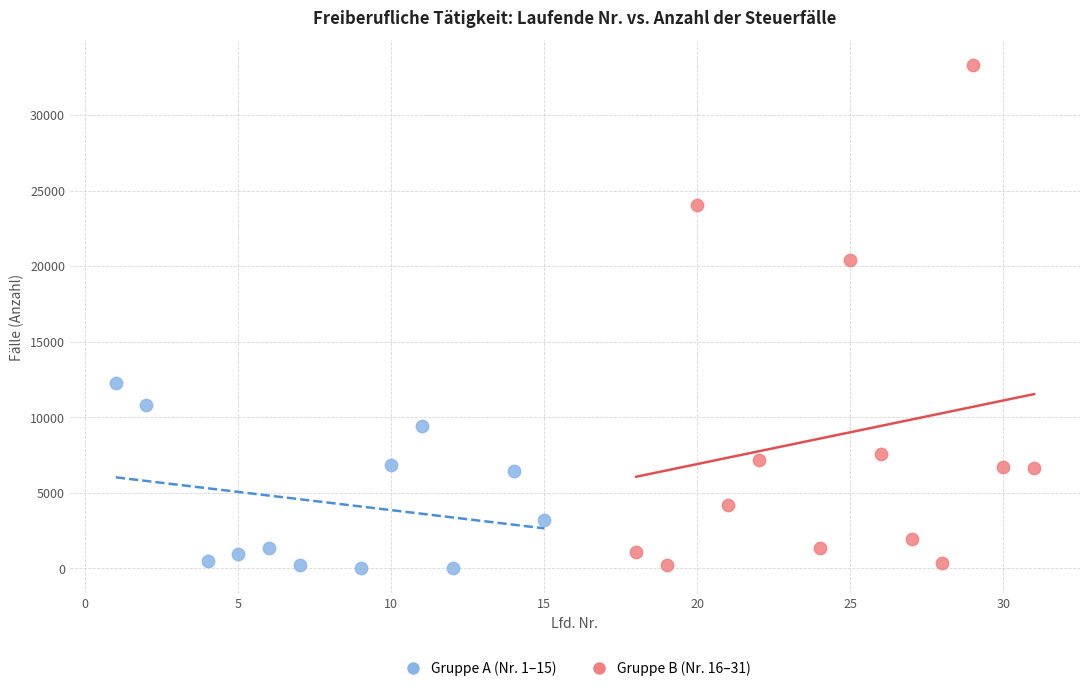

What are all the series names shown in the legend?

Gruppe A (Nr. 1–15), Gruppe B (Nr. 16–31)